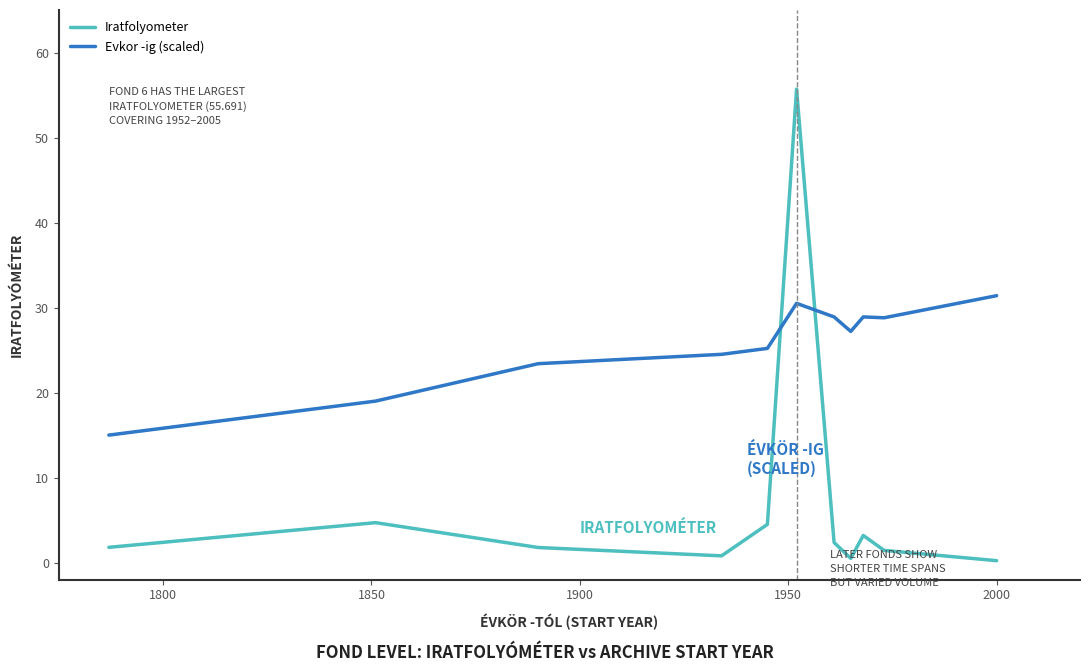

Rank the series by their average value, from highest to lowest.

Evkor -ig (scaled), Iratfolyometer